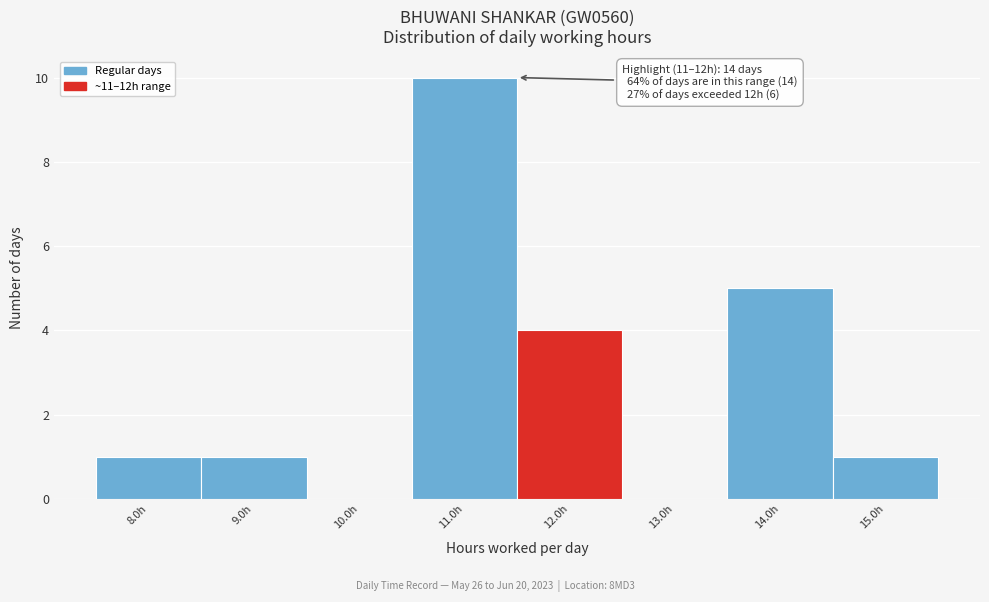

Which range on the x-axis has the tallest bar?

10.5 to 11.5